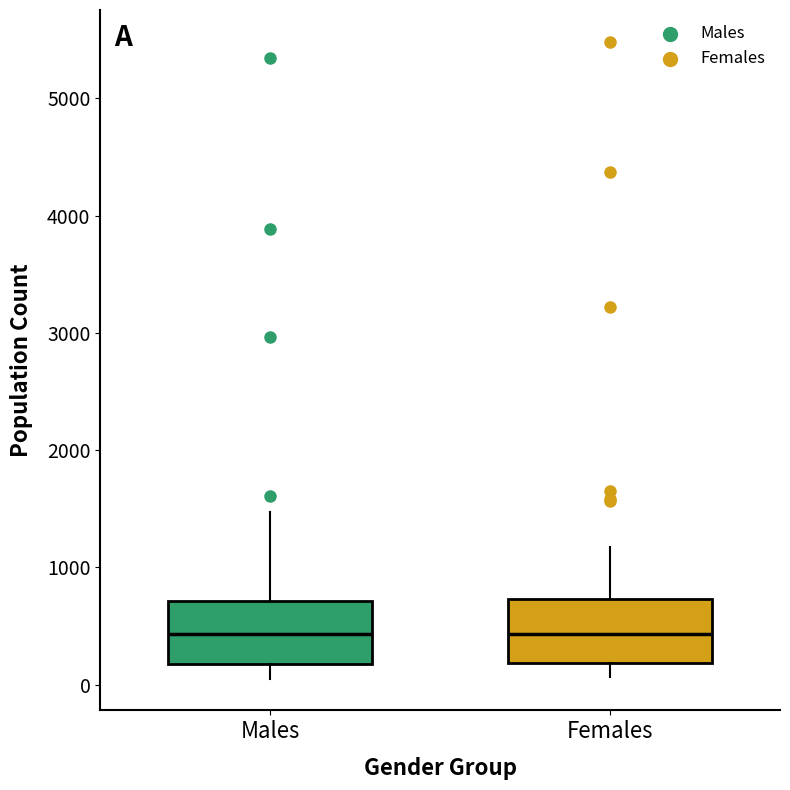

Reading left to right, read every box against the y-axis: the position of its median line, the range the box covers, and the ends of its whiskers. The values are not printed on the chart, so give them approximately, as read against the axis.

Males: median 400, box 200 to 700, whiskers 100 to 1500
Females: median 400, box 200 to 700, whiskers 100 to 1200